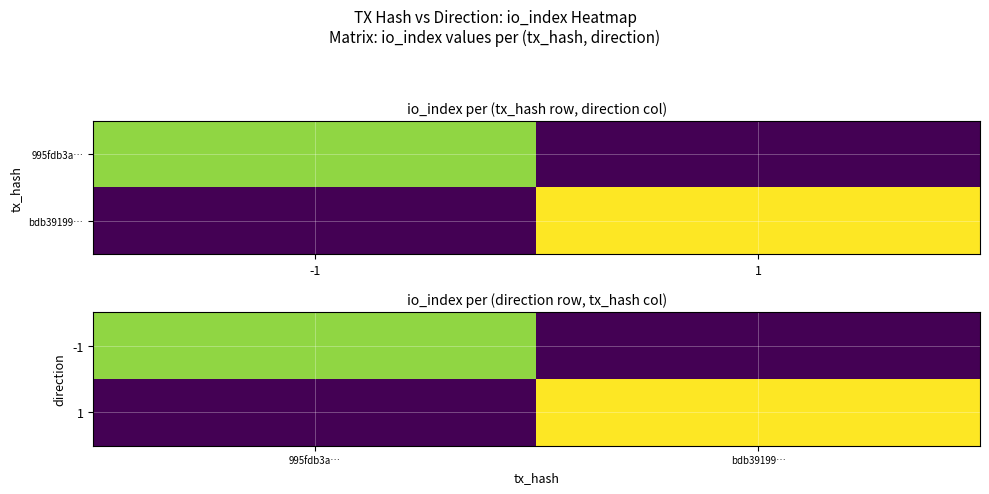

The value of 1 at bdb39199… is 2. True or false?

False